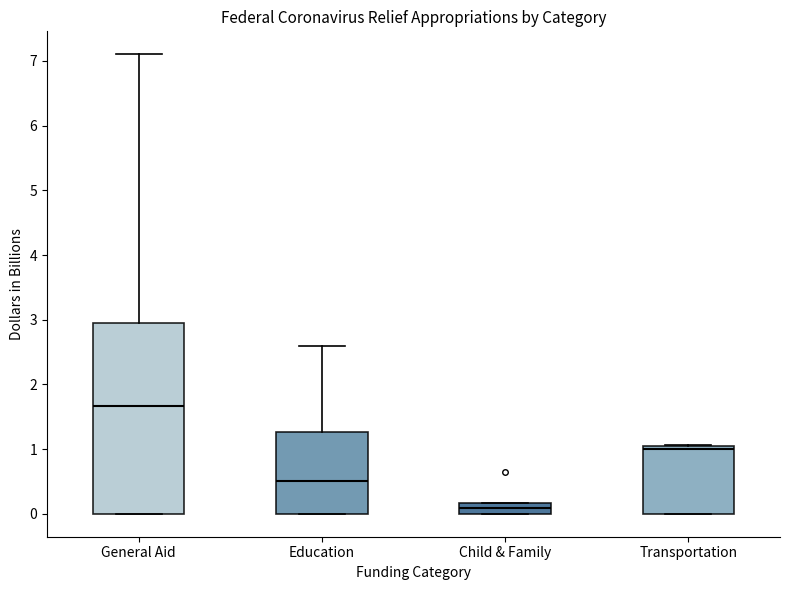

Where is the upper edge of the box for Transportation on the y-axis? The values are not printed on the chart, so give them approximately, as read against the axis.

1.0